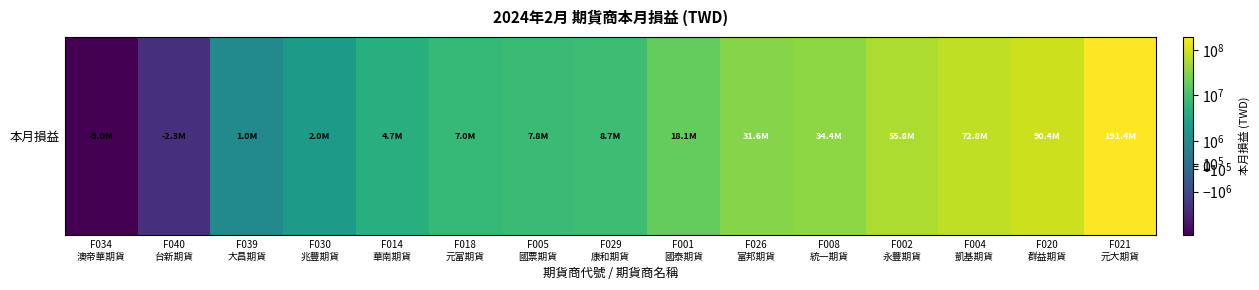

What is the sum of all values?

514255576